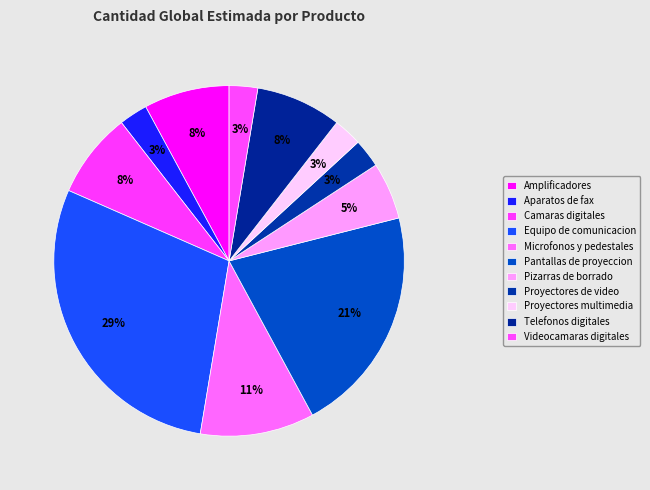

Count the number of slices in the pie.

11